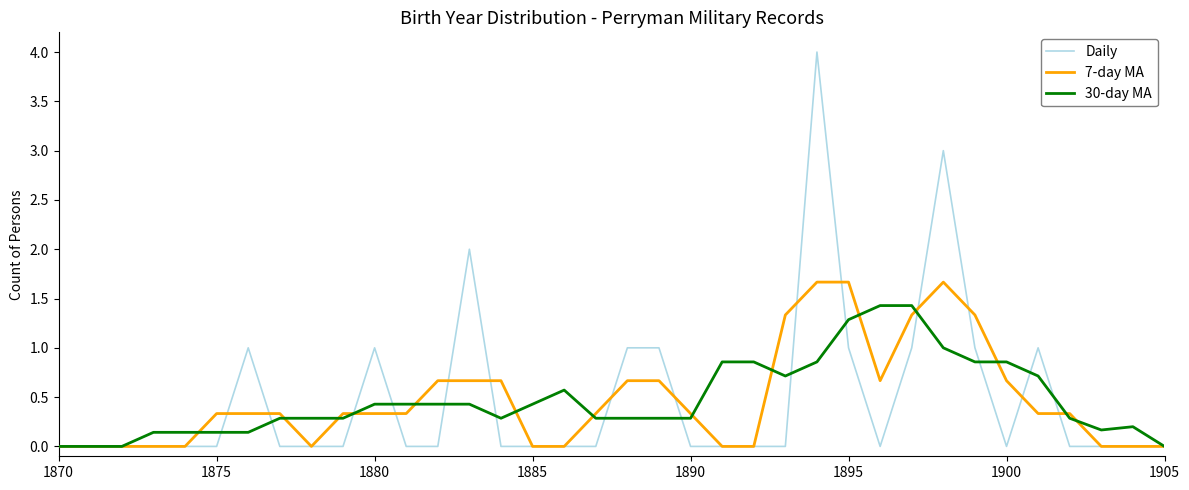

Which series has the widest spread of values?

Daily